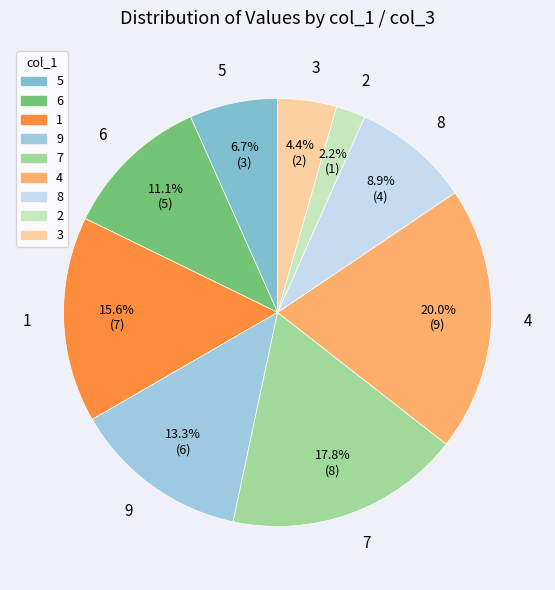

Does 5 represent more than half of the total?

No